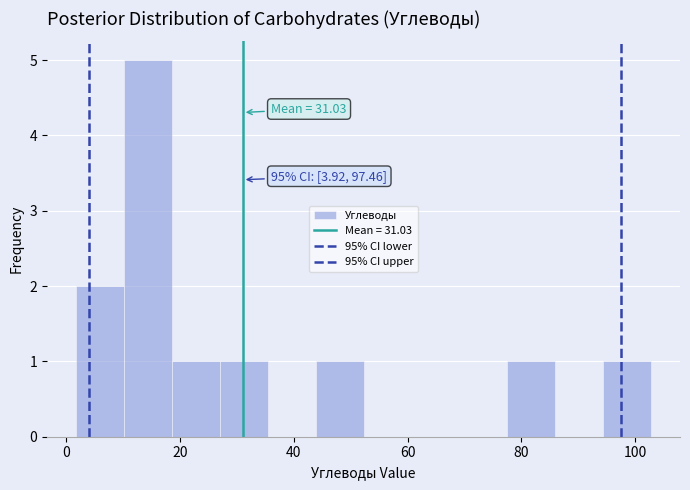

Over which range of the x-axis is the bar tallest?

10 to 18